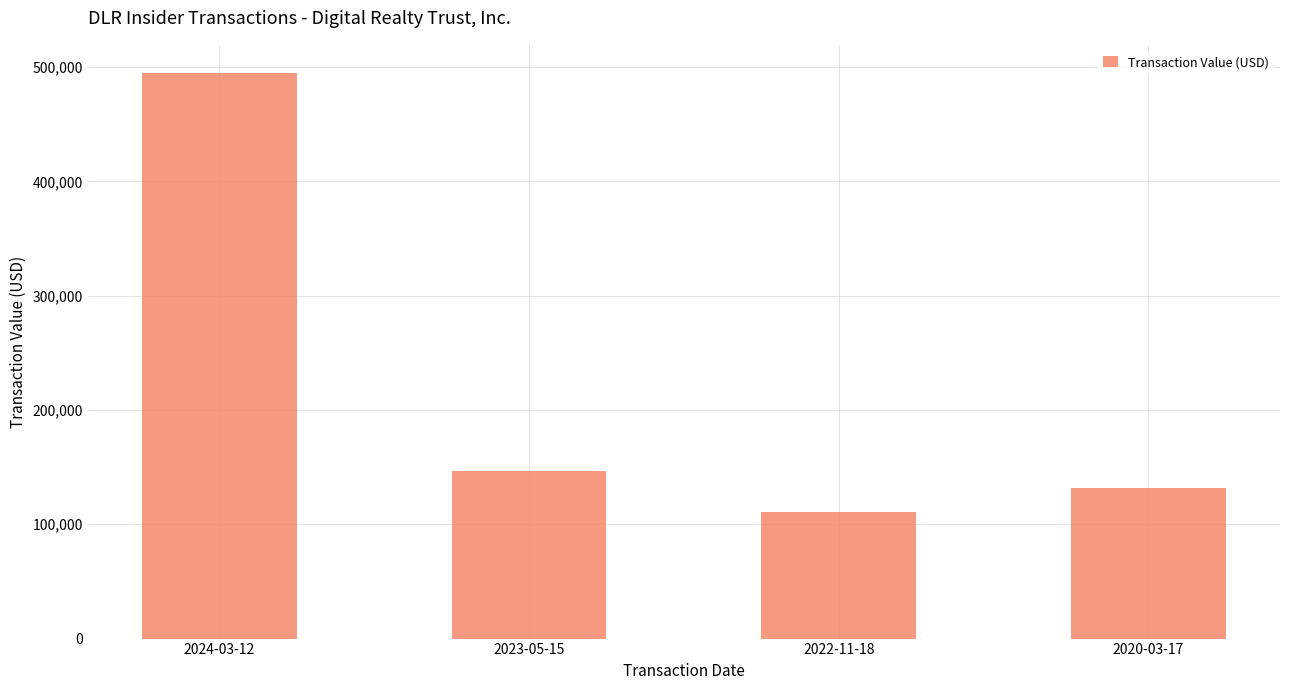

Which category has the highest value across all series?

2024-03-12